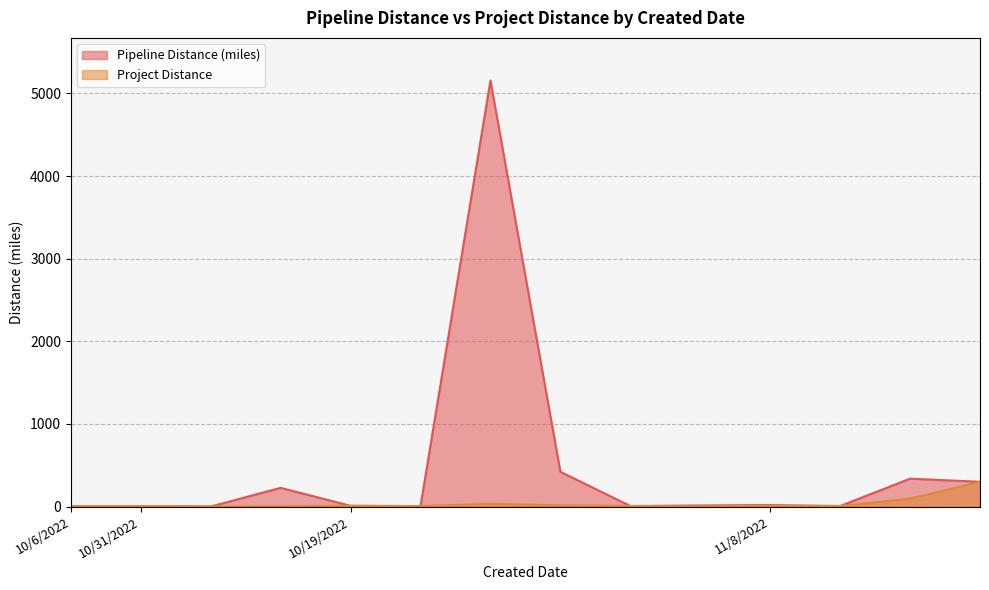

True or false: Project Distance and Pipeline Distance (miles) cross at least once.

False